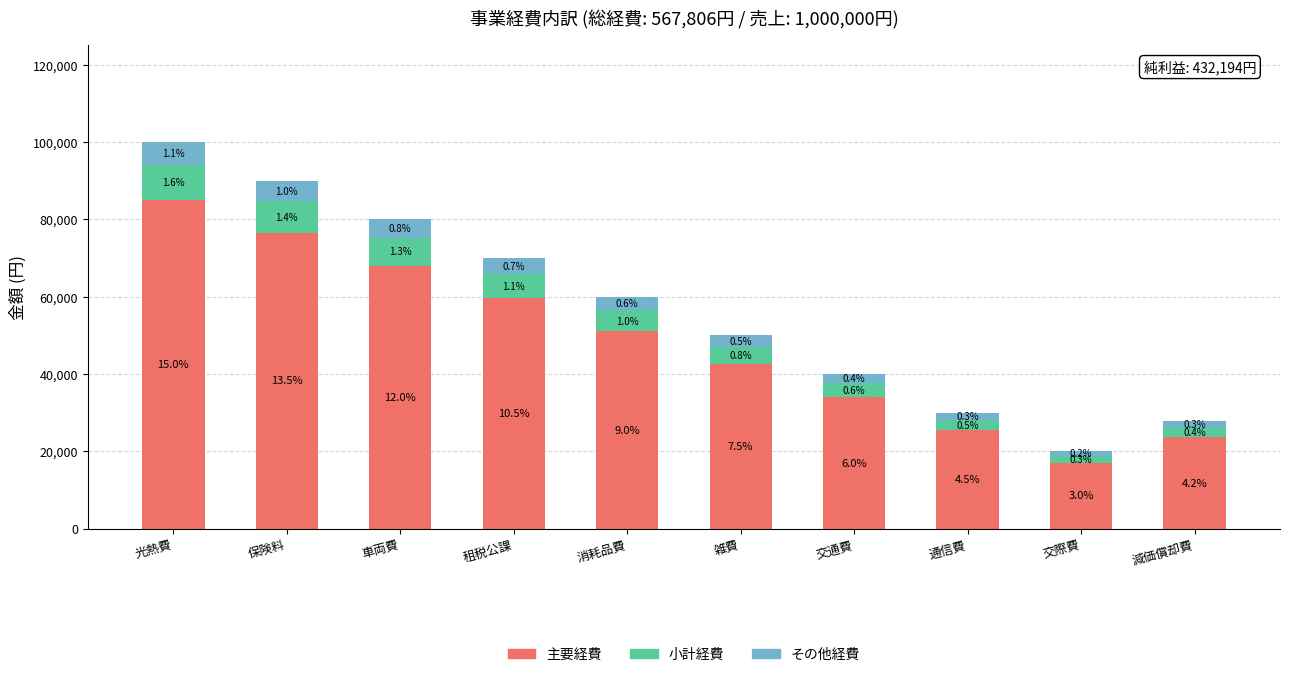

Which has a higher value, 減価償却費 or 保険料?

保険料